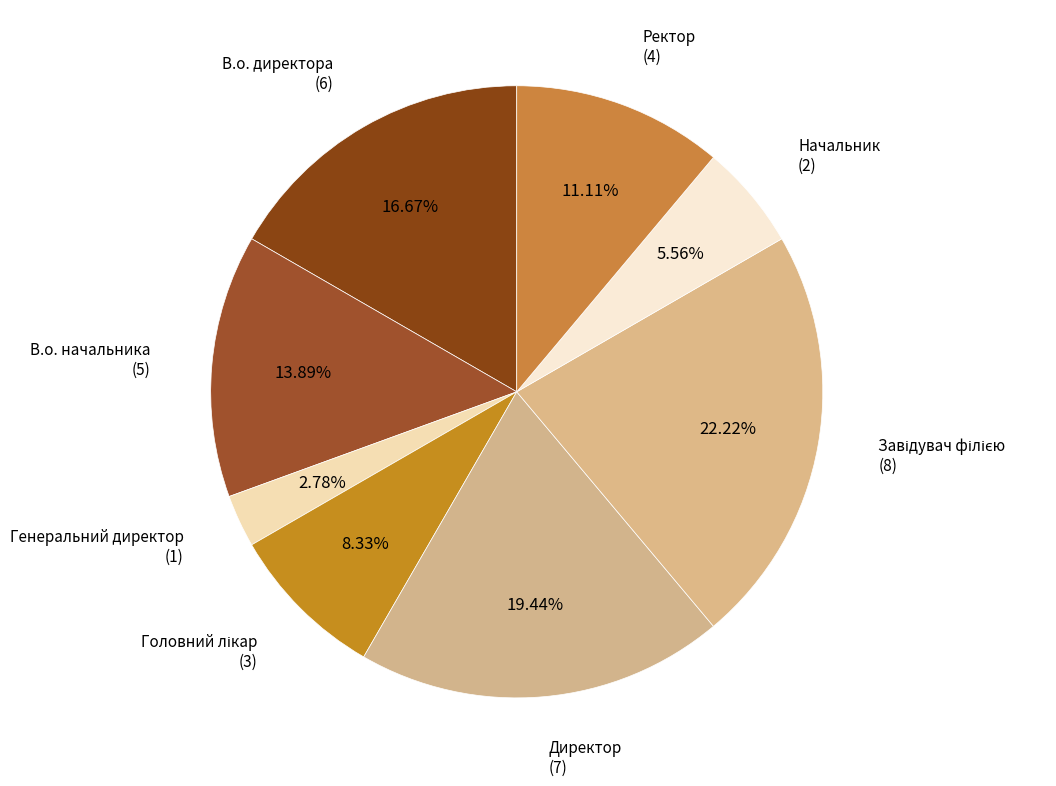

Is Начальник the majority of the pie?

No